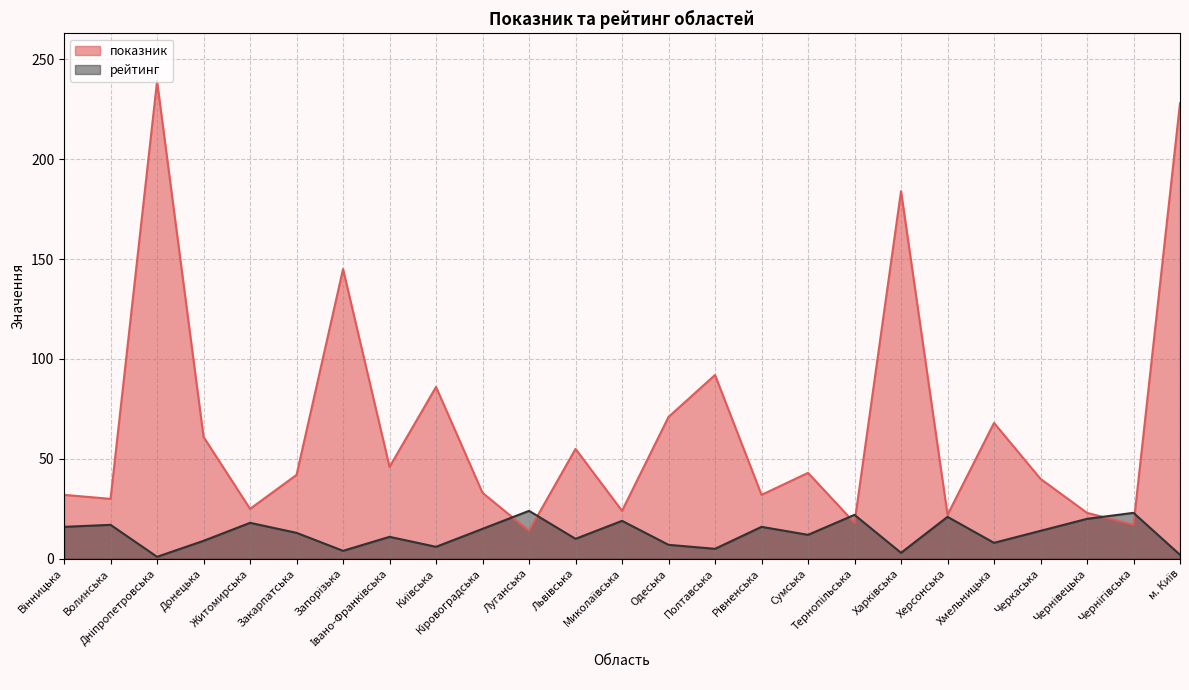

Which category has the lowest value in the рейтинг series?

Дніпропетровська